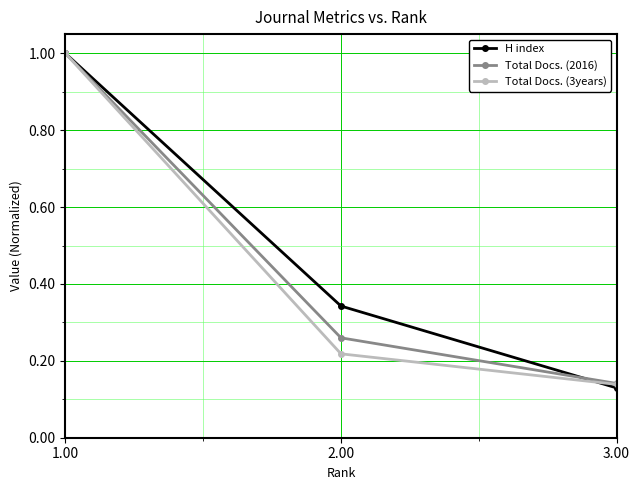

What is the greatest value displayed?

1.0